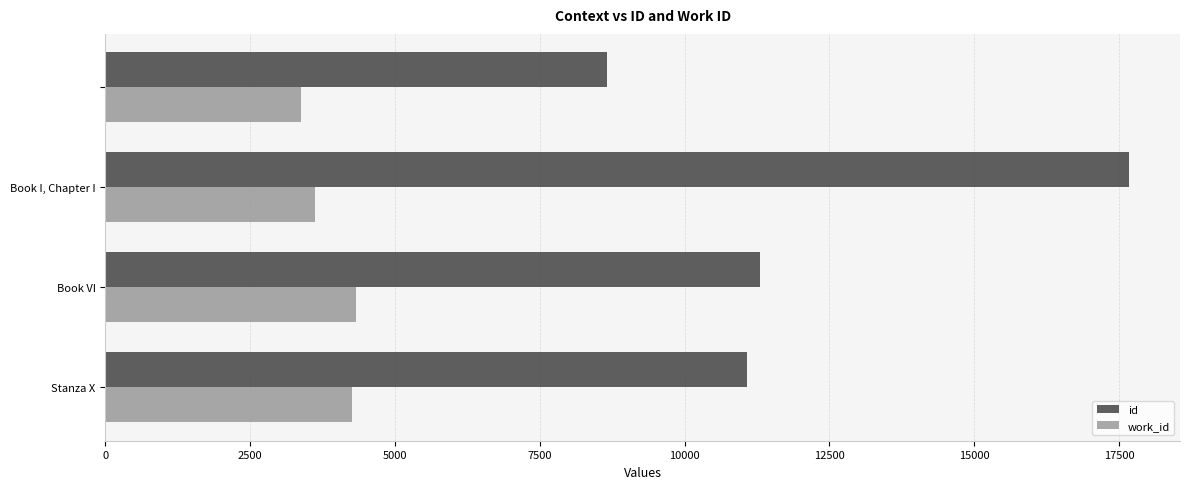

What is the difference between the second highest and minimum values in the id series?

2633